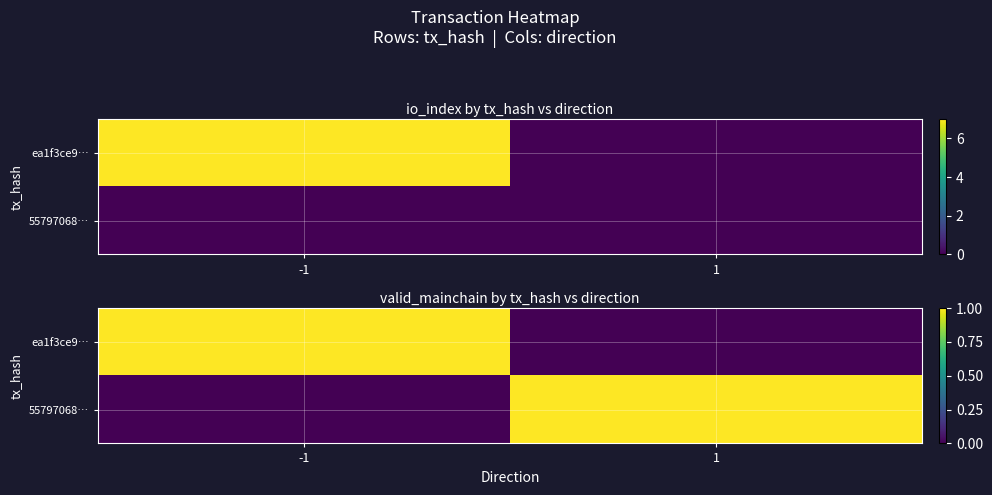

At which label does ea1f3ce9… reach its minimum?

1